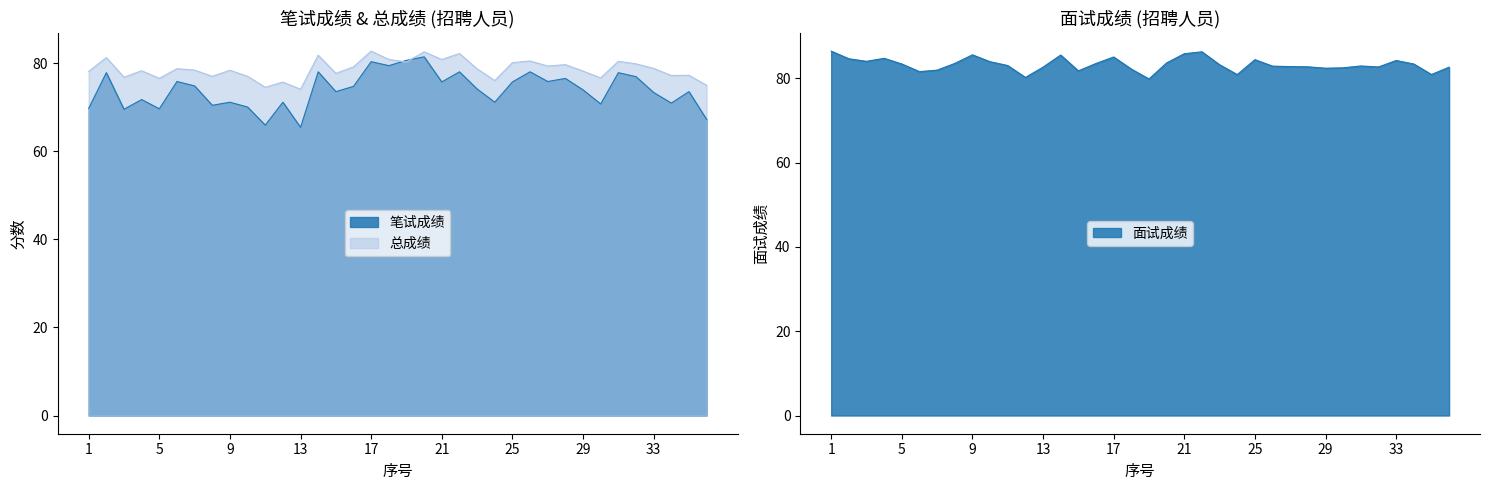

Is the value of 面试成绩 at 36 greater than the value of 笔试成绩 at 14?

Yes